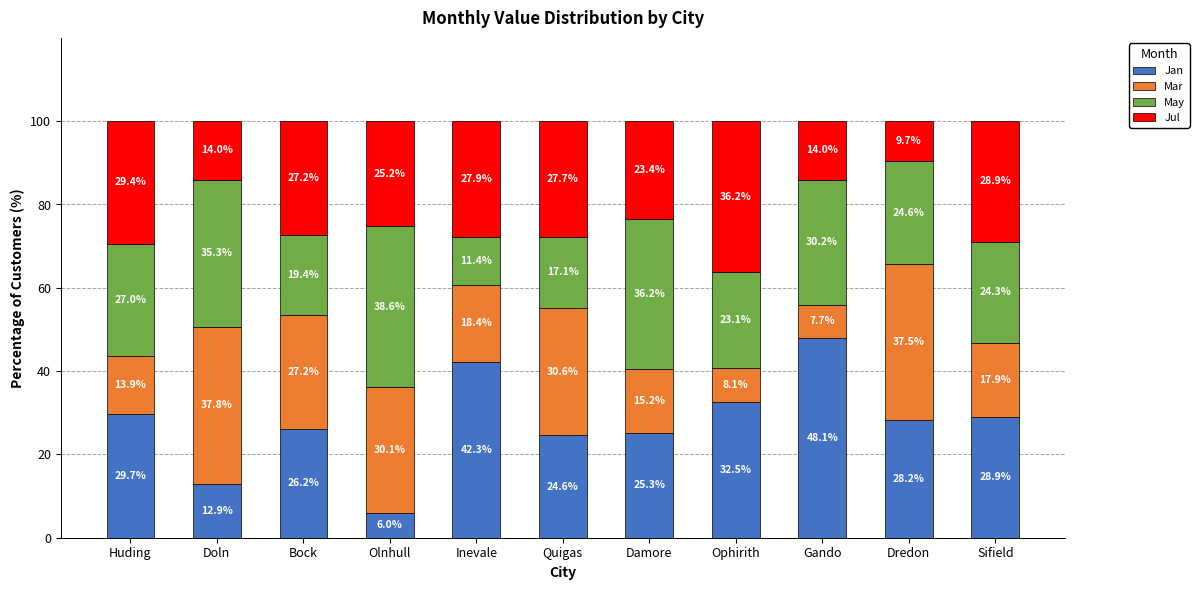

Which category has the lowest value in the Jan series?

Olnhull